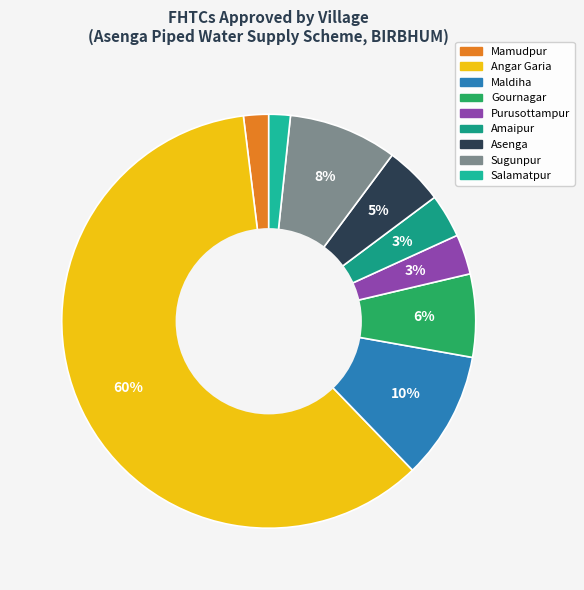

How many segments does this pie chart have?

9